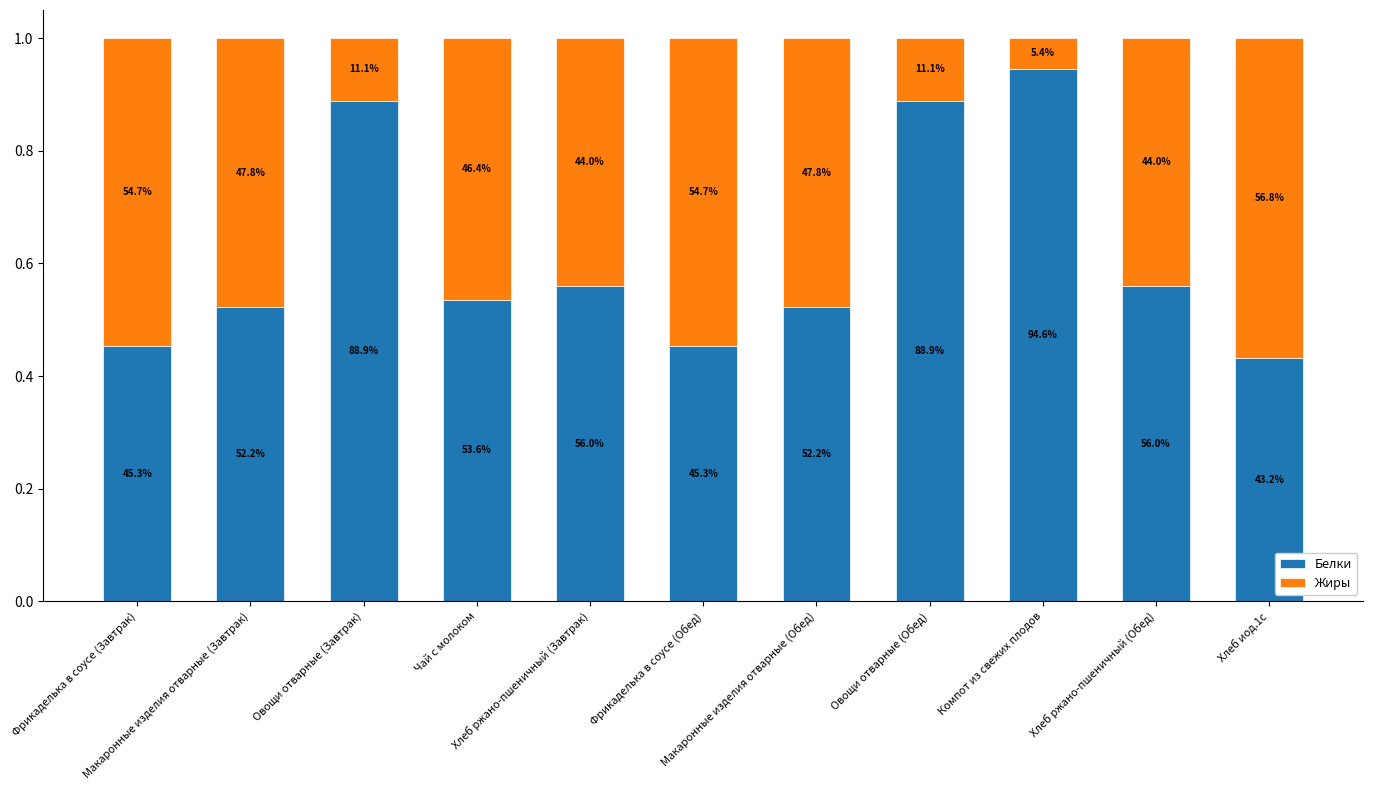

Between Макаронные изделия отварные (Завтрак) and Фрикаделька в соусе (Обед), which series saw the biggest shift?

Белки